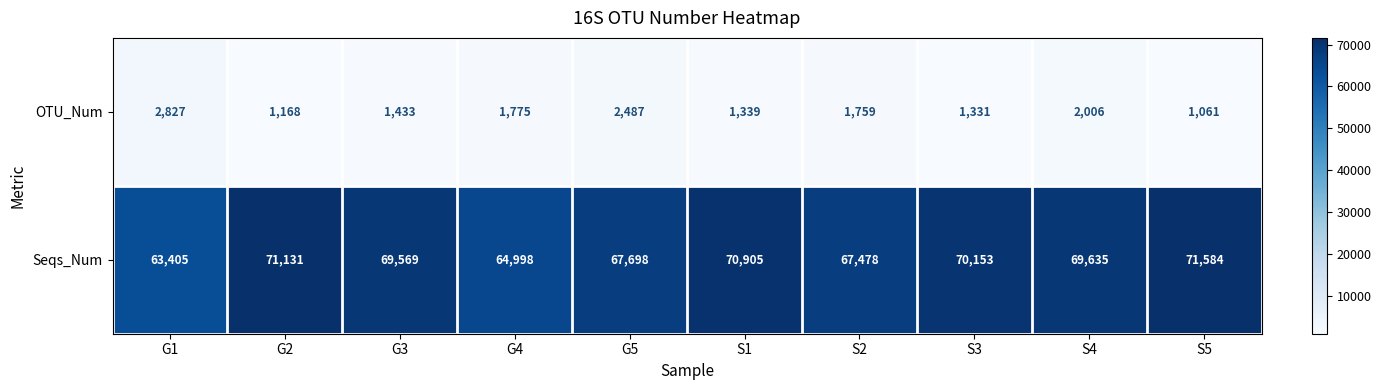

List the series in order of their peak value, lowest first.

OTU_Num, Seqs_Num